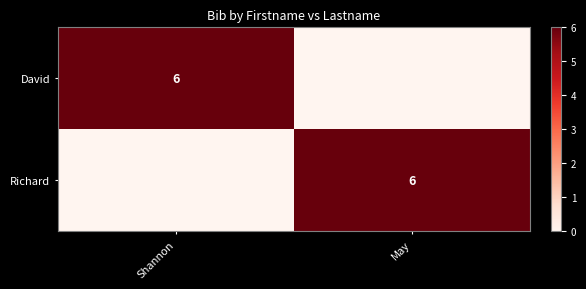

Is it true that David equals 1 at Shannon?

False